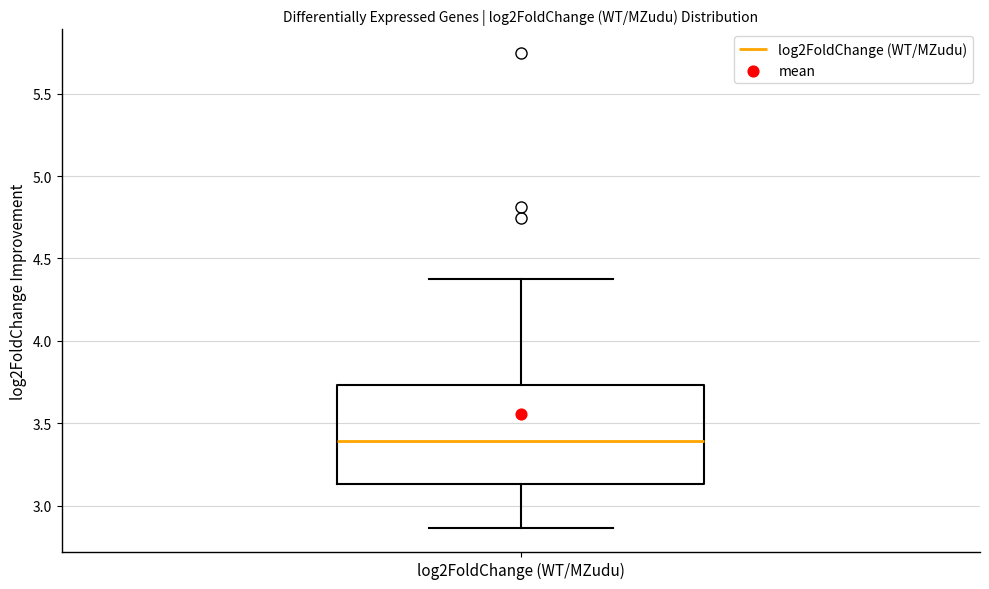

Where does the lower whisker of the box for log2FoldChange (WT/MZudu) end on the y-axis? The values are not printed on the chart, so give them approximately, as read against the axis.

2.85